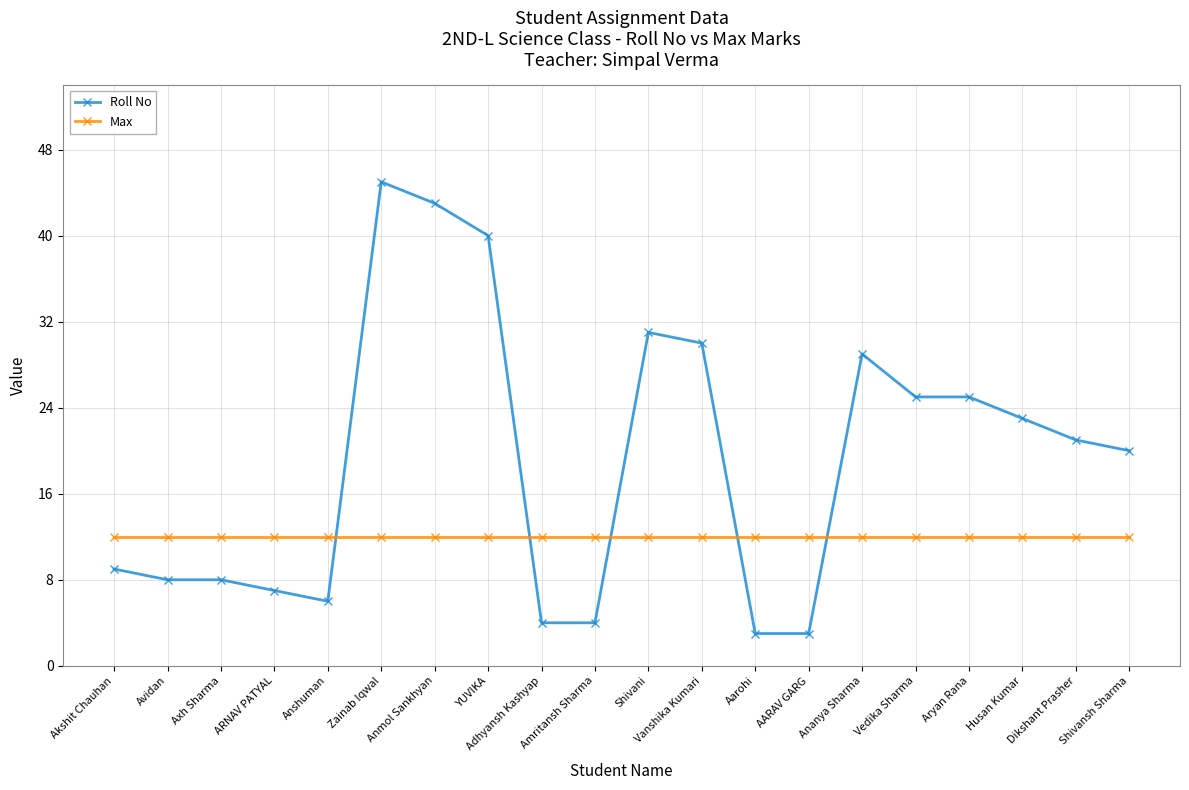

What position from the left is Dikshant Prasher?

19